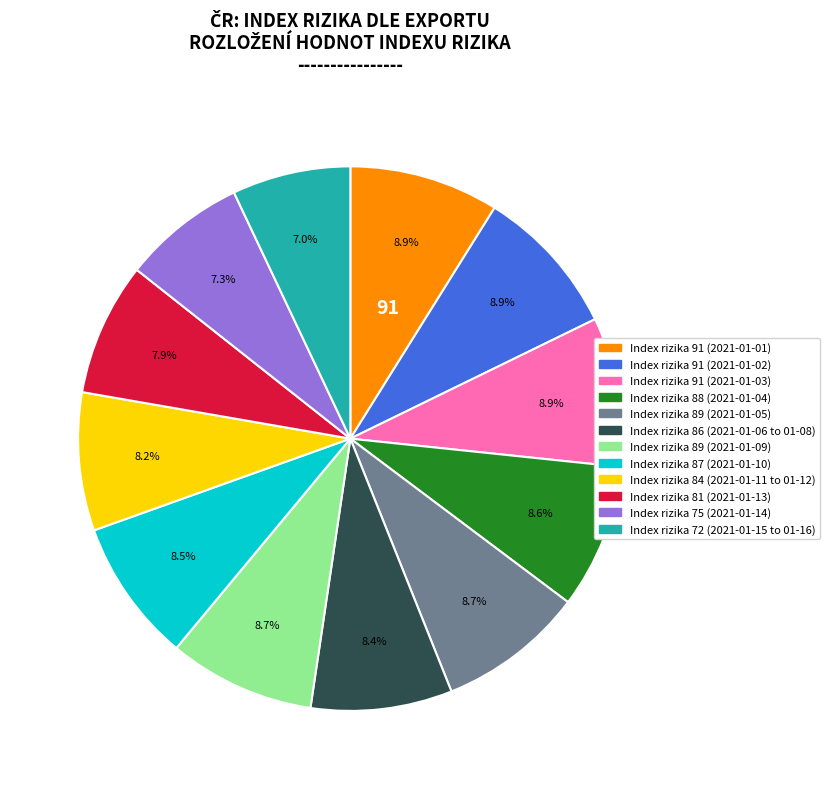

To the nearest percent, what is the average slice percentage?

8%